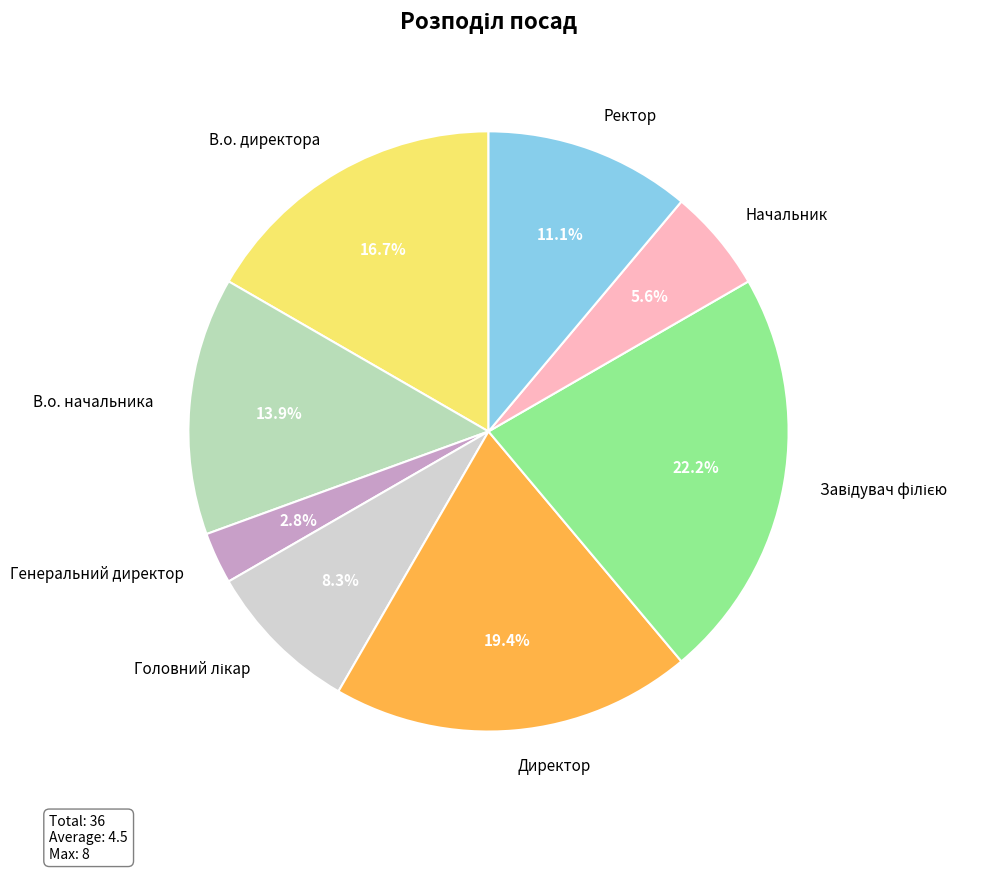

How many segments does this pie chart have?

8